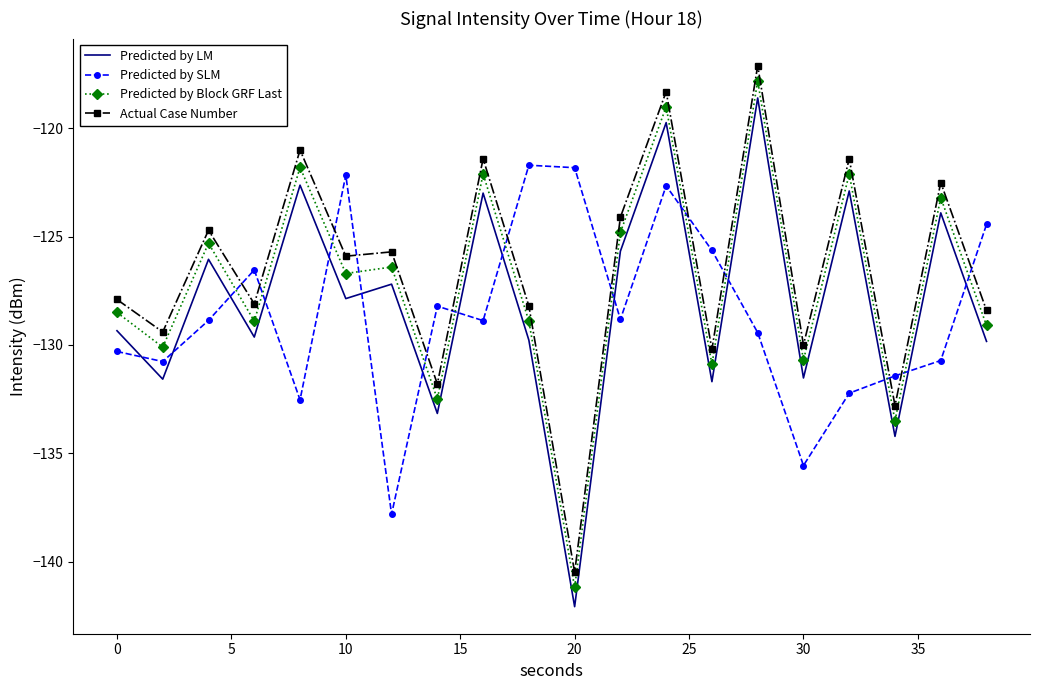

True or false: Predicted by LM and Actual Case Number intersect in this chart.

False